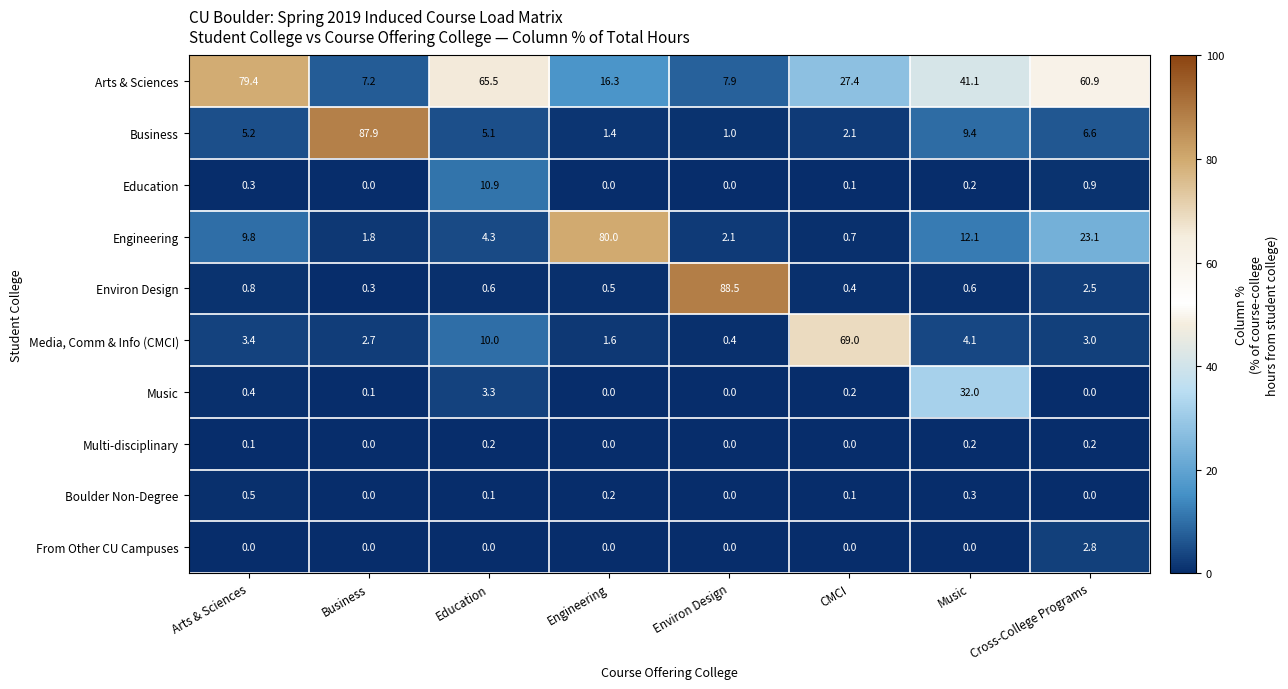

At which category does the chart reach its peak across all series?

Environ Design